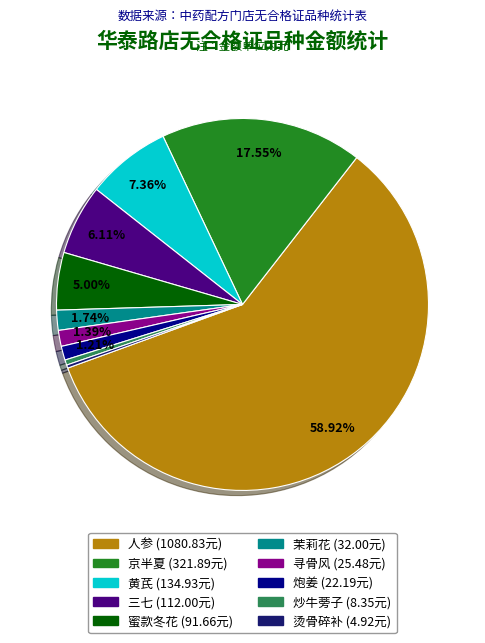

Does any single category account for the majority?

Yes